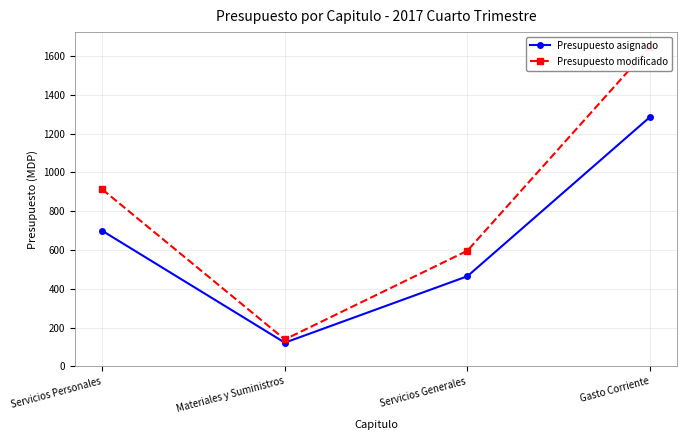

Does the chart display data point markers on the line(s)?

Yes